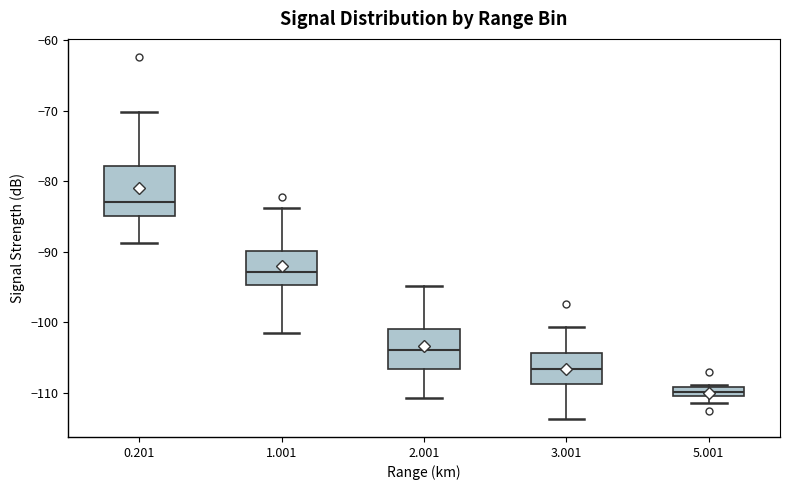

Which box has the lowest median line?

5.001